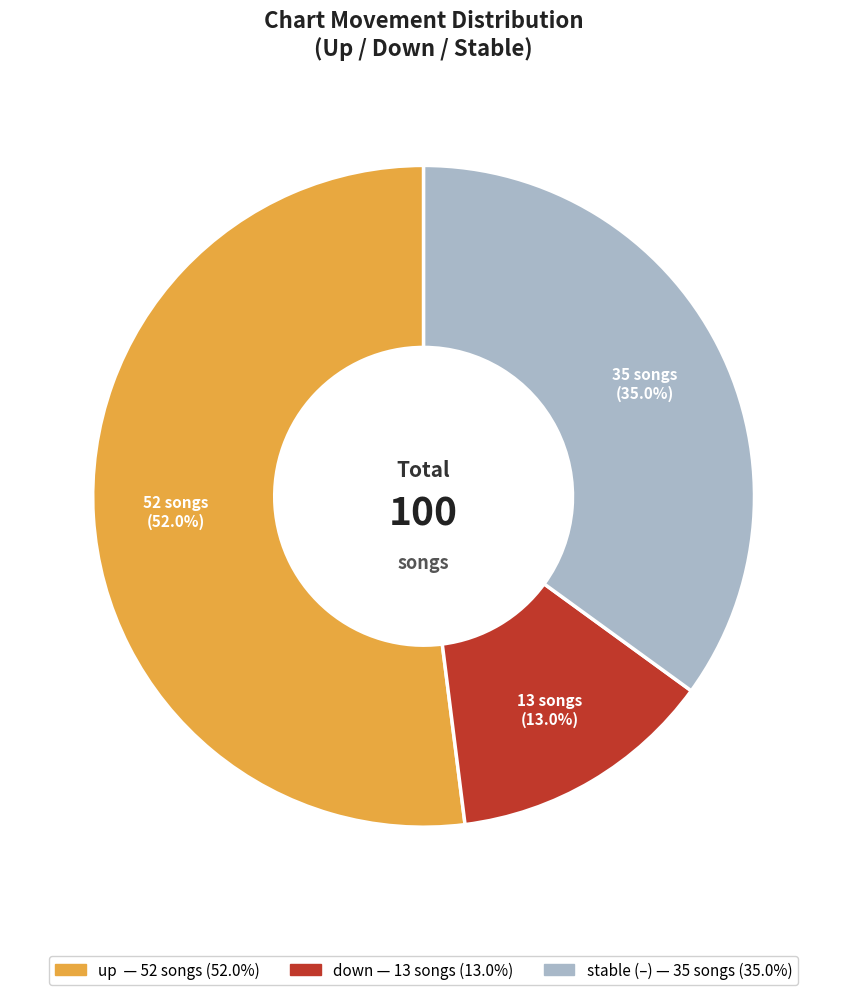

Does any single category account for the majority?

Yes